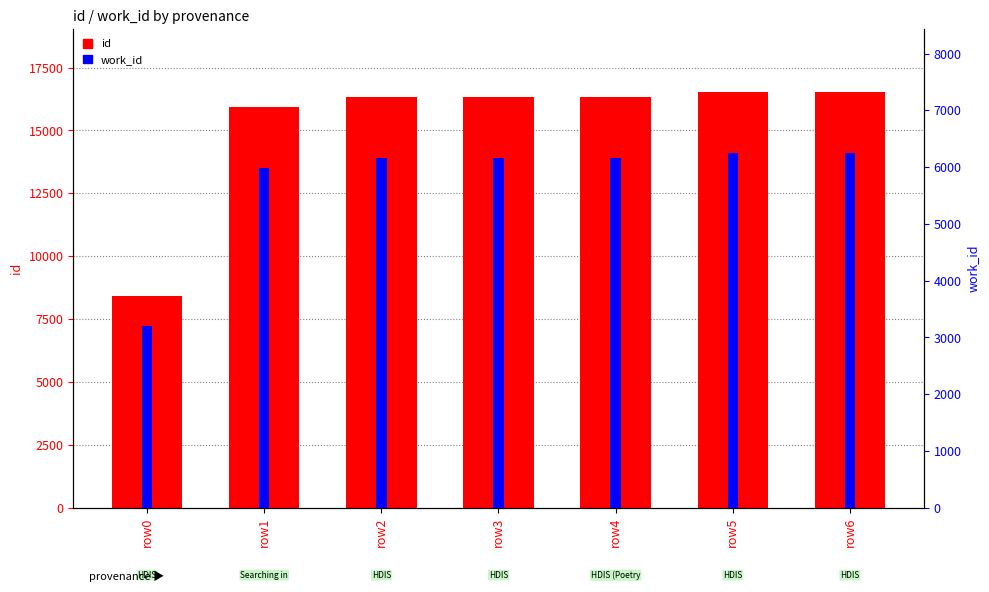

What is the average value of the work_id series?

5738